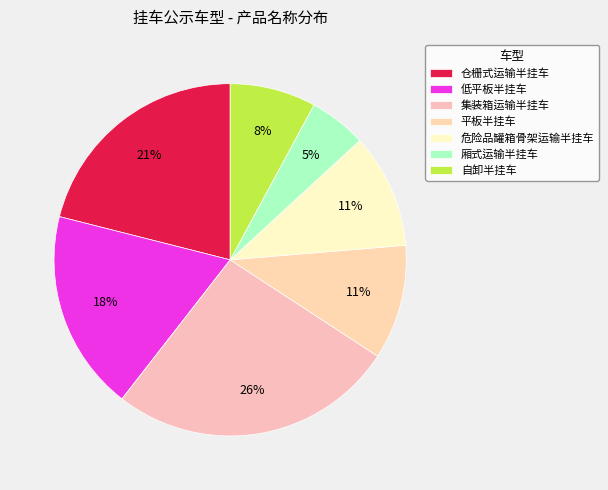

To the nearest percent, what is the combined percentage of 低平板半挂车 and 平板半挂车?

29%